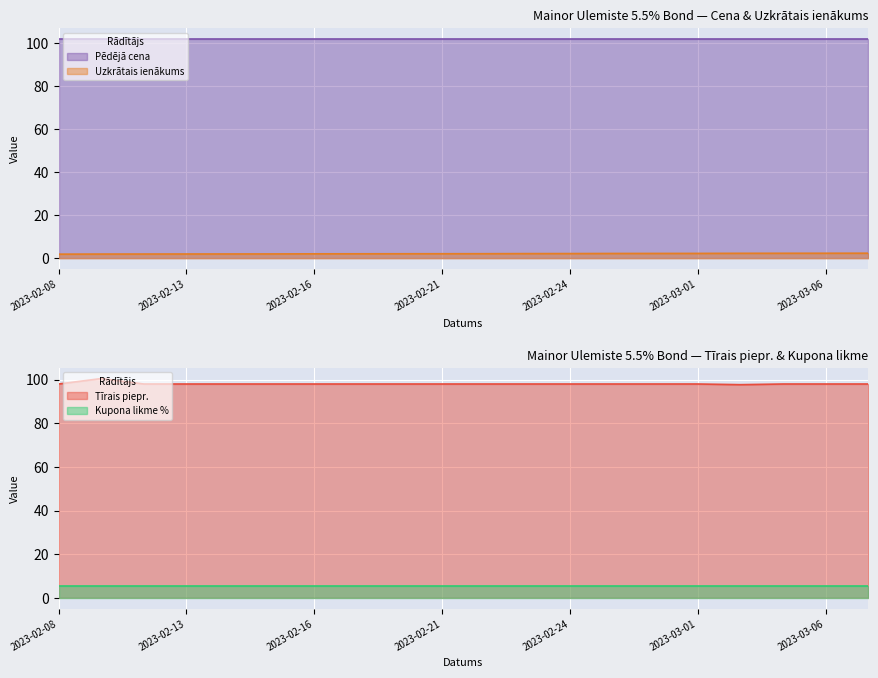

What is the sum of all Tīrais piepr. values?

1962.2